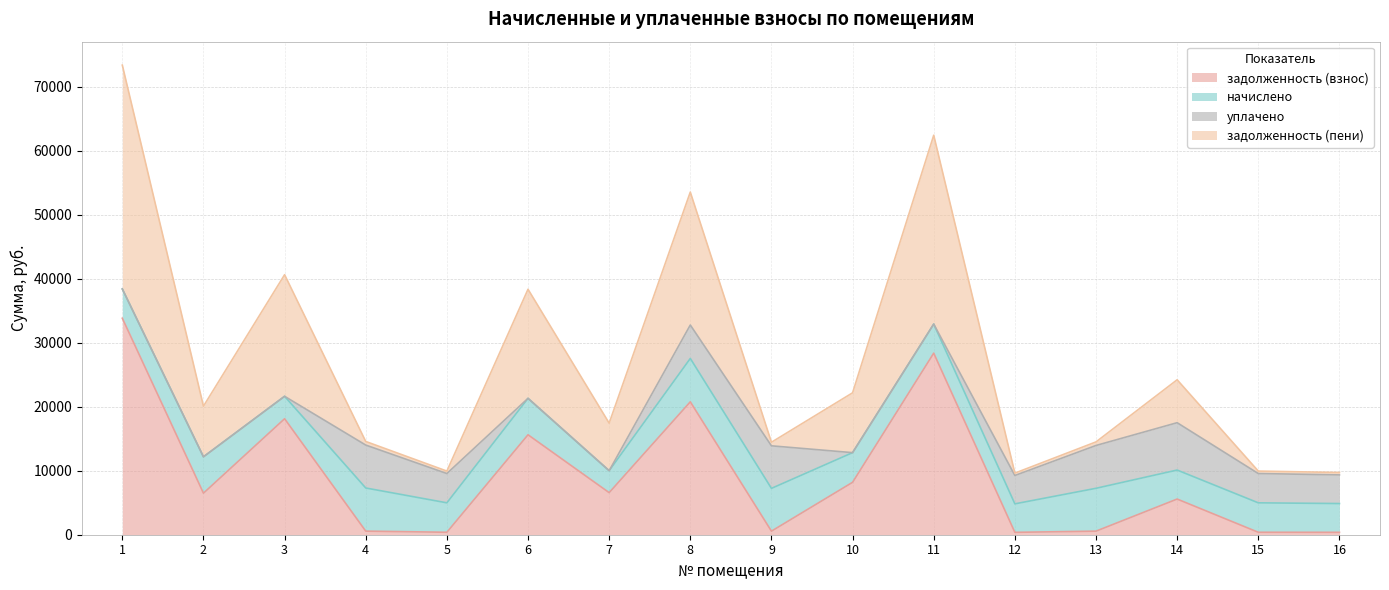

Does the chart display data point markers on the line(s)?

No